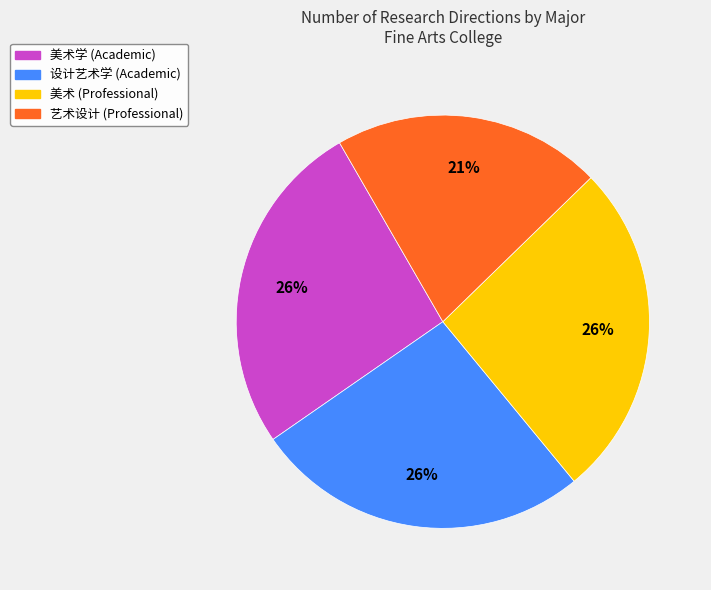

Is there any slice that represents more than half of the pie?

No